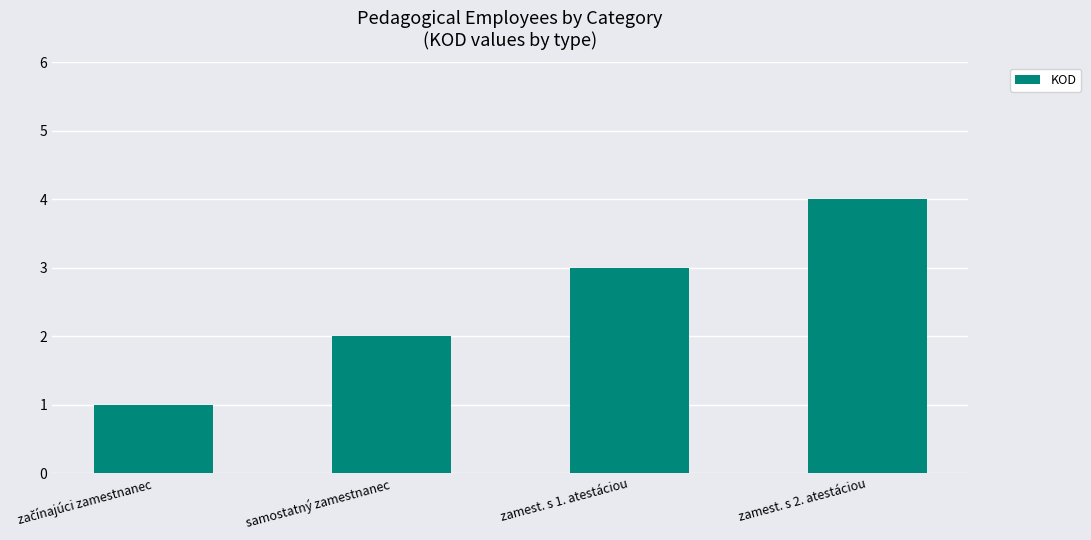

How many bars are there in total?

4